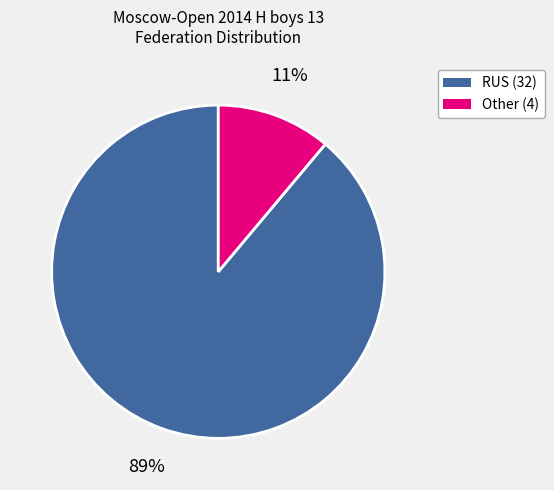

To the nearest percent, what is the difference between the largest and smallest slice percentages?

78%